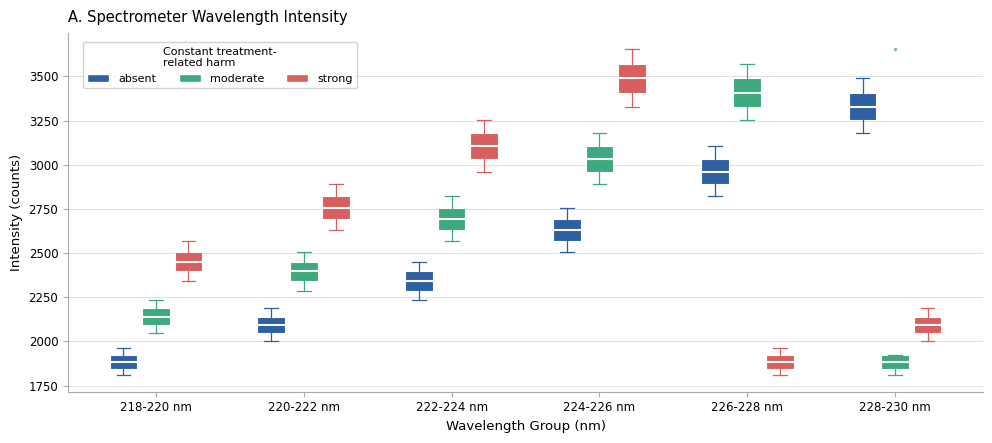

Reading left to right, transcribe this box plot: for each box, give where its median line is, the range the box spans, and where its two whiskers end, as read against the y-axis. The values are not printed on the chart, so give them approximately, as read against the axis.

218-220 nm (absent): median 1900 (inside the box), box 1850 to 1900, whiskers 1800 to 1950
218-220 nm (moderate): median 2150, box 2100 to 2200, whiskers 2050 to 2250
218-220 nm (strong): median 2450, box 2400 to 2500, whiskers 2350 to 2550
220-222 nm (absent): median 2100, box 2050 to 2150, whiskers 2000 to 2200
220-222 nm (moderate): median 2400, box 2350 to 2450, whiskers 2300 to 2500
220-222 nm (strong): median 2750, box 2700 to 2800, whiskers 2650 to 2900
222-224 nm (absent): median 2350, box 2300 to 2400, whiskers 2250 to 2450
222-224 nm (moderate): median 2700, box 2650 to 2750, whiskers 2550 to 2800
222-224 nm (strong): median 3100, box 3050 to 3200, whiskers 2950 to 3250
224-226 nm (absent): median 2650, box 2550 to 2700, whiskers 2500 to 2750
224-226 nm (moderate): median 3050, box 2950 to 3100, whiskers 2900 to 3200
224-226 nm (strong): median 3500, box 3400 to 3550, whiskers 3350 to 3650
226-228 nm (absent): median 2950, box 2900 to 3050, whiskers 2800 to 3100
226-228 nm (moderate): median 3400, box 3350 to 3500, whiskers 3250 to 3550
226-228 nm (strong): median 1900 (inside the box), box 1850 to 1900, whiskers 1800 to 1950
228-230 nm (absent): median 3350, box 3250 to 3400, whiskers 3200 to 3500
228-230 nm (moderate): median 1900 (inside the box), box 1850 to 1900, whiskers 1800 to 1900
228-230 nm (strong): median 2100, box 2050 to 2150, whiskers 2000 to 2200